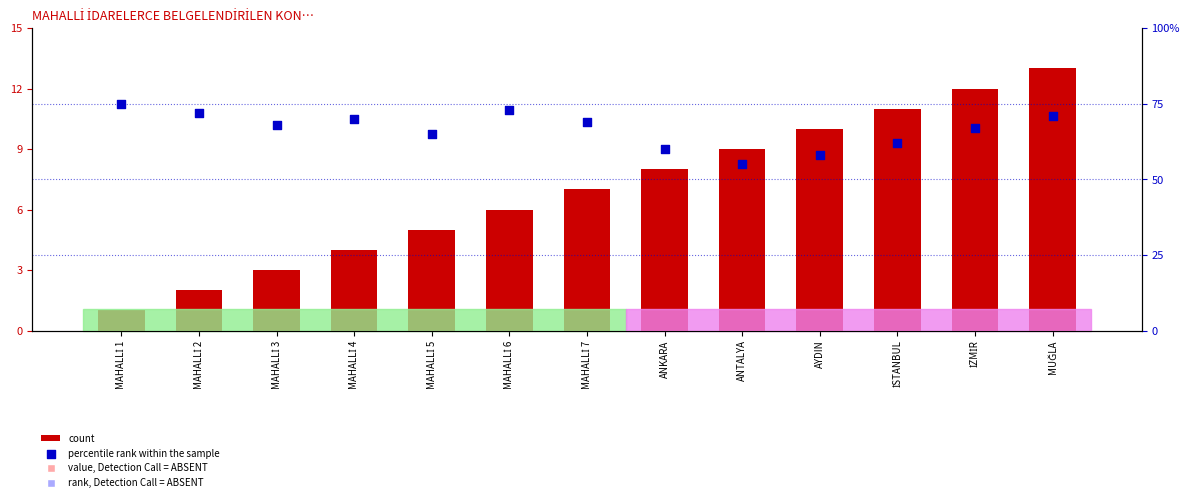

At how many categories does at least one series exceed 0?

13